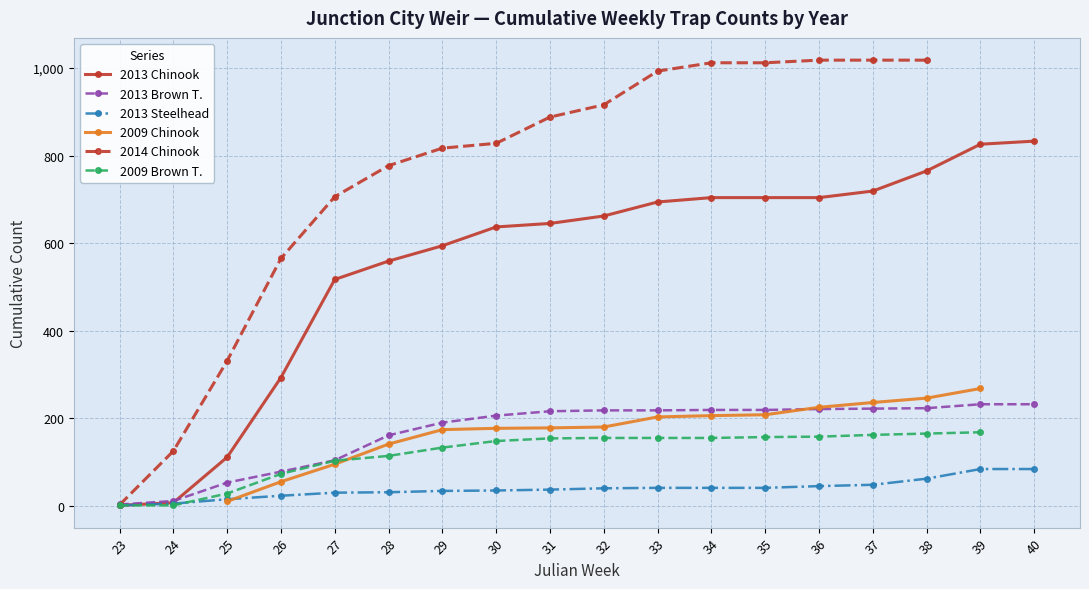

At which label is 2013 Chinook closest to 417?

27